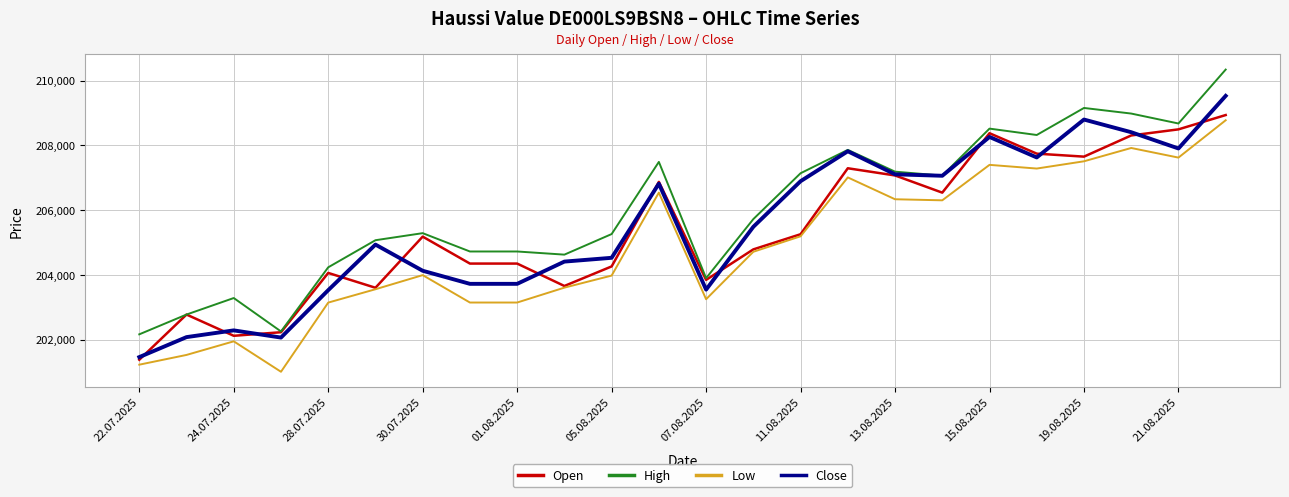

True or false: Low and High intersect in this chart.

False